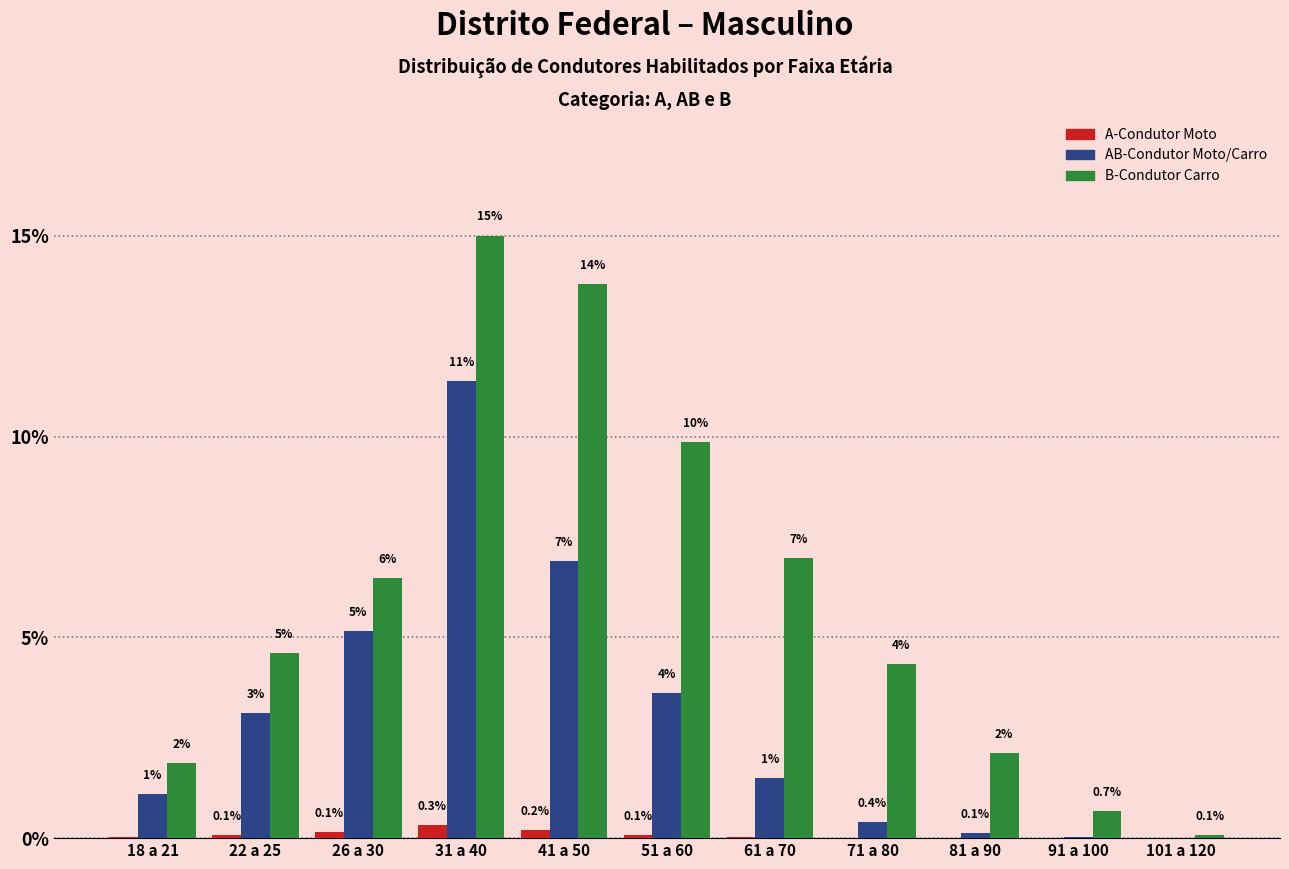

Are the bars horizontal?

No